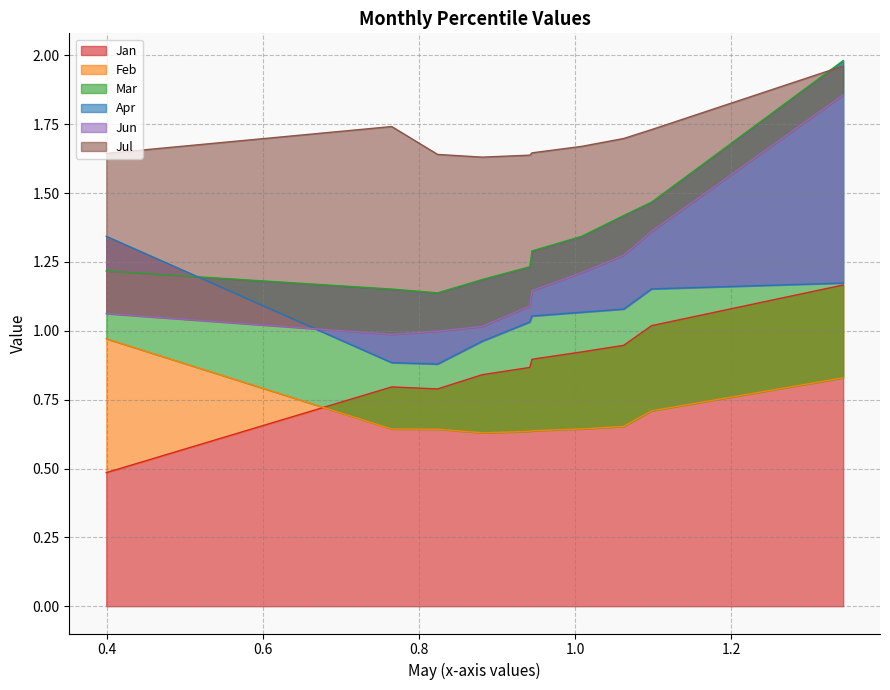

True or false: Feb and Jul intersect in this chart.

False